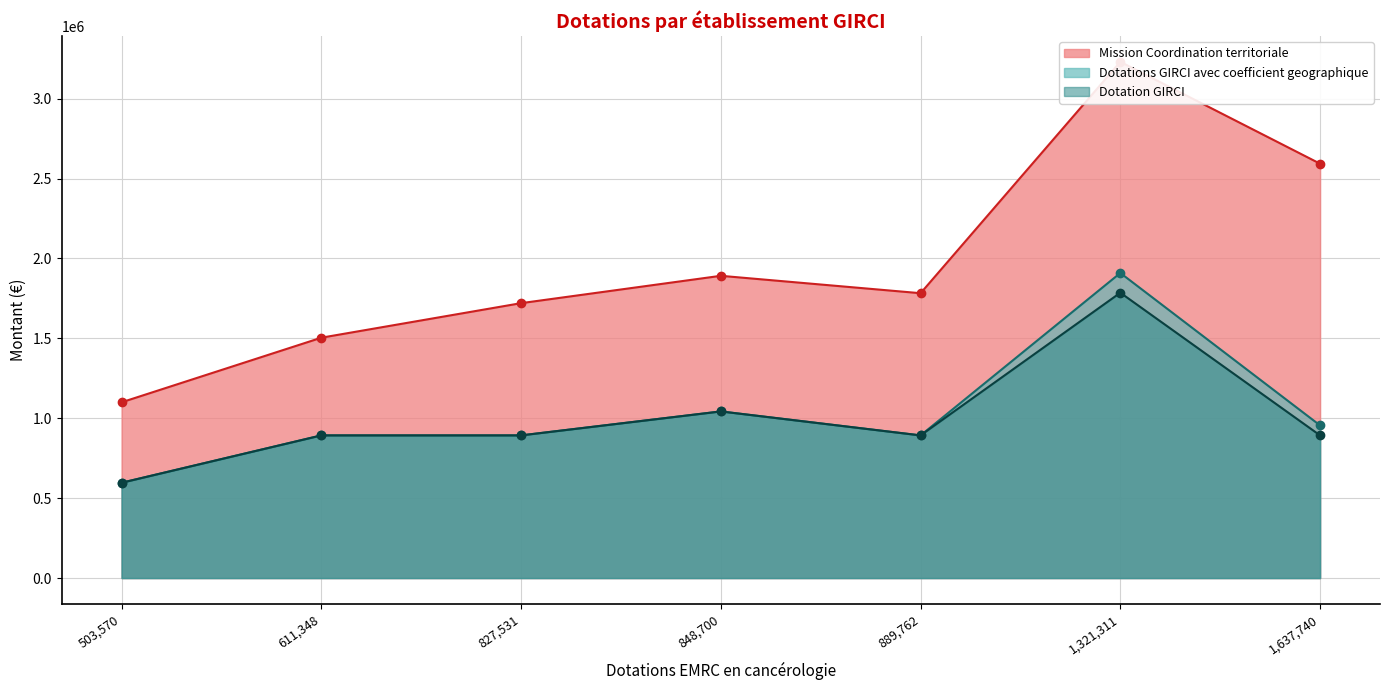

How many lines are shown in the chart?

3